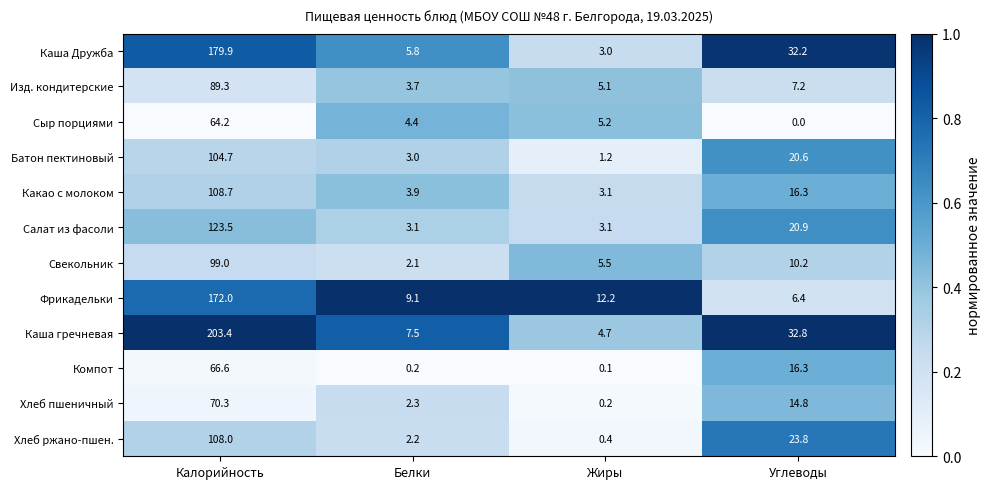

At how many categories does at least one series exceed 0?

4